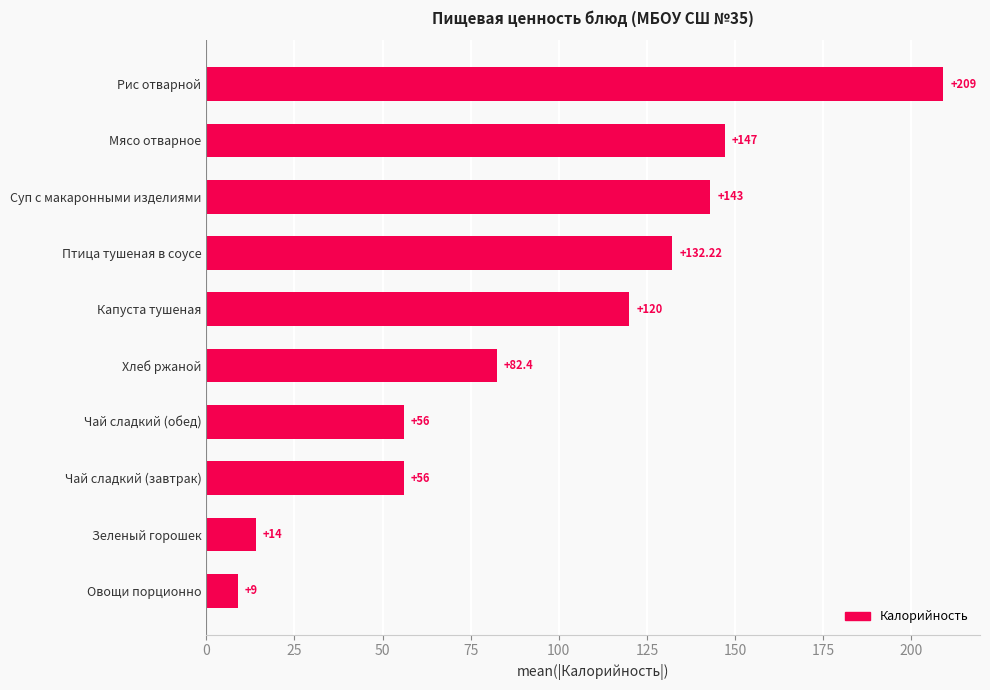

What is the maximum value shown in the chart?

209.0